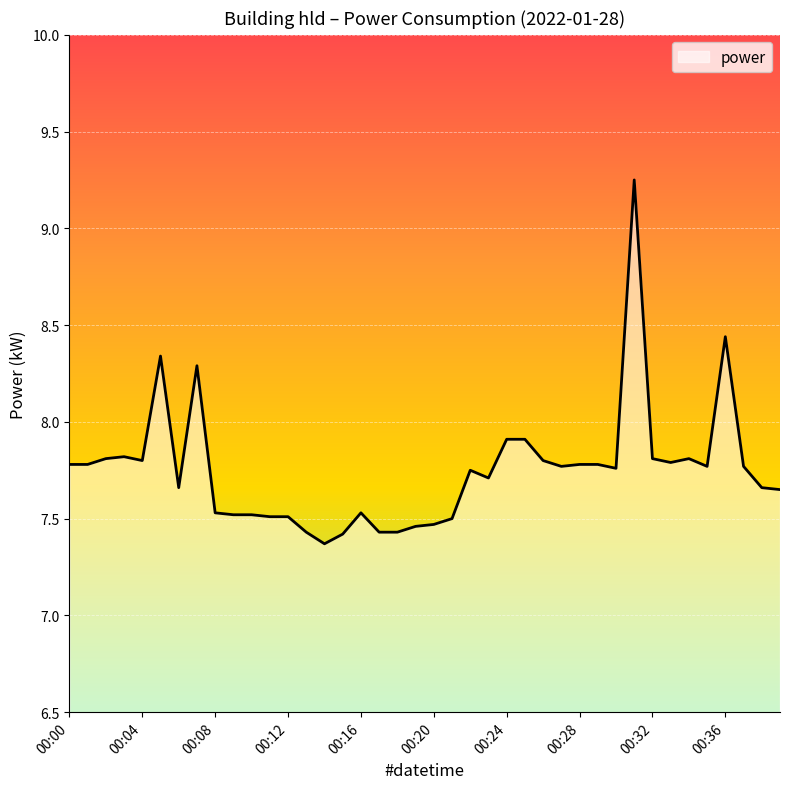

What is the minimum value shown in the chart?

7.4